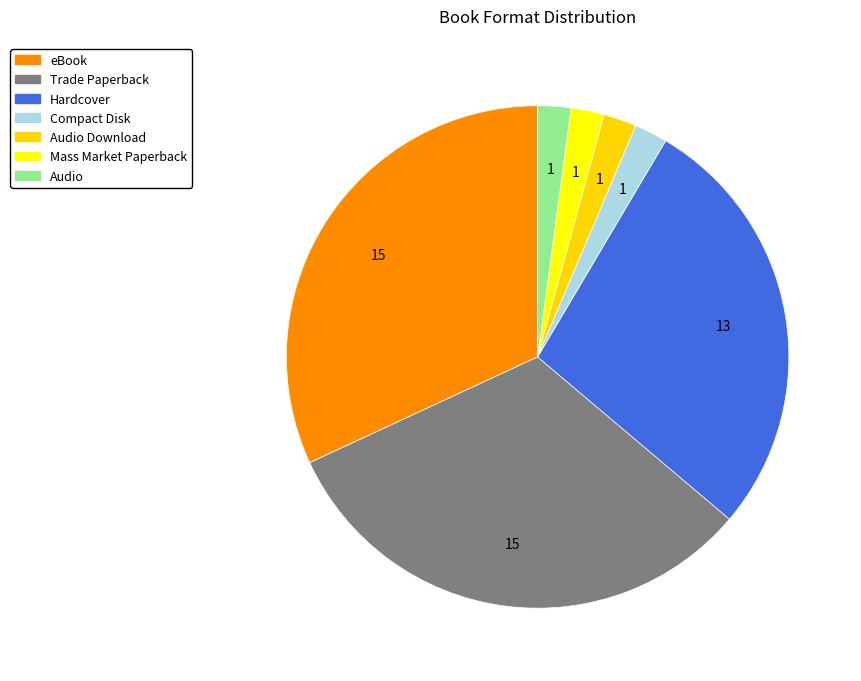

How many segments does this pie chart have?

7